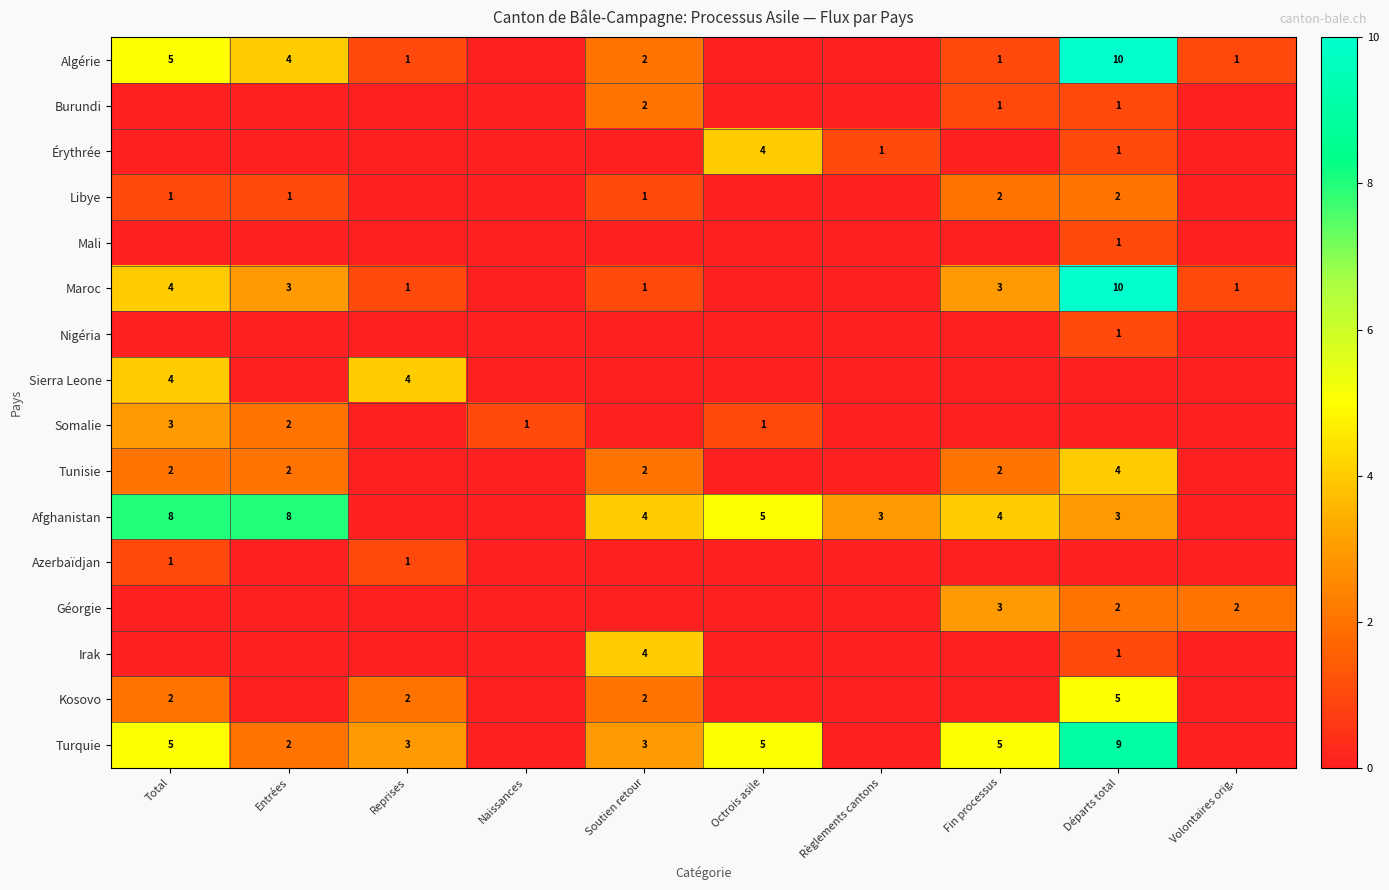

The Algérie series shows 10 at Départs total. True or false?

True